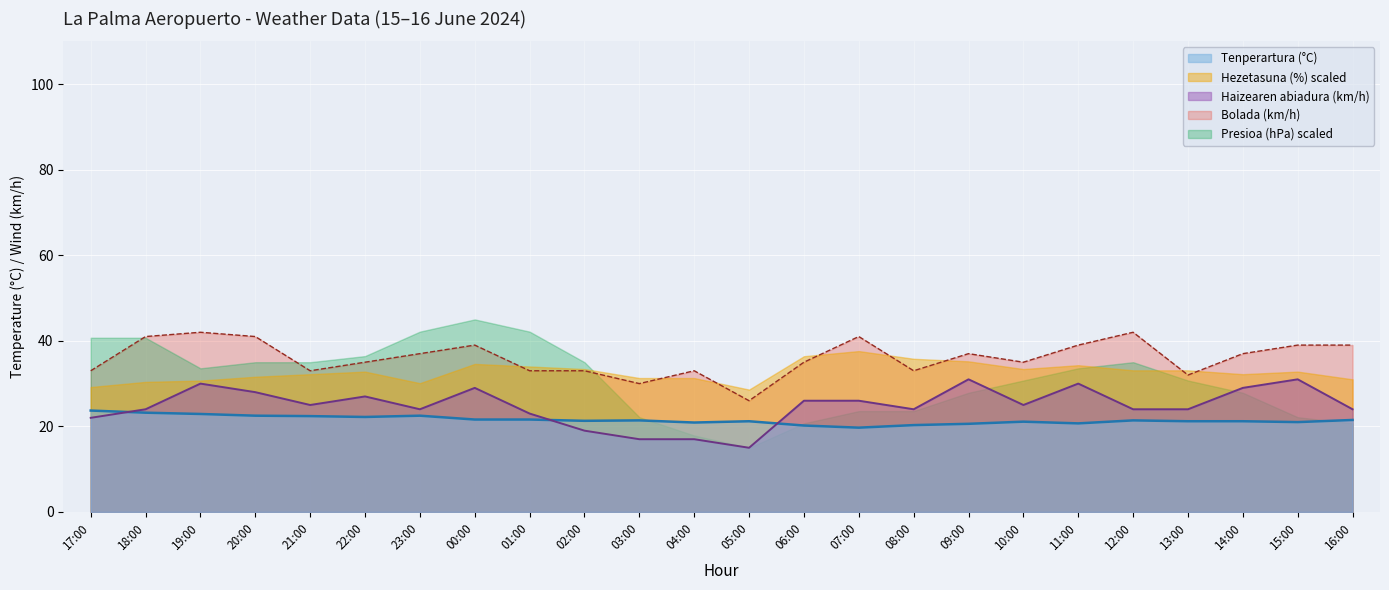

What position from the left is 21:00?

5